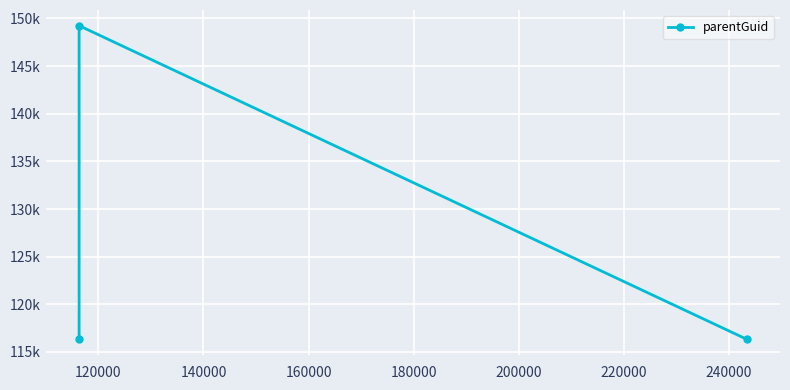

Count the number of data series in this chart.

1